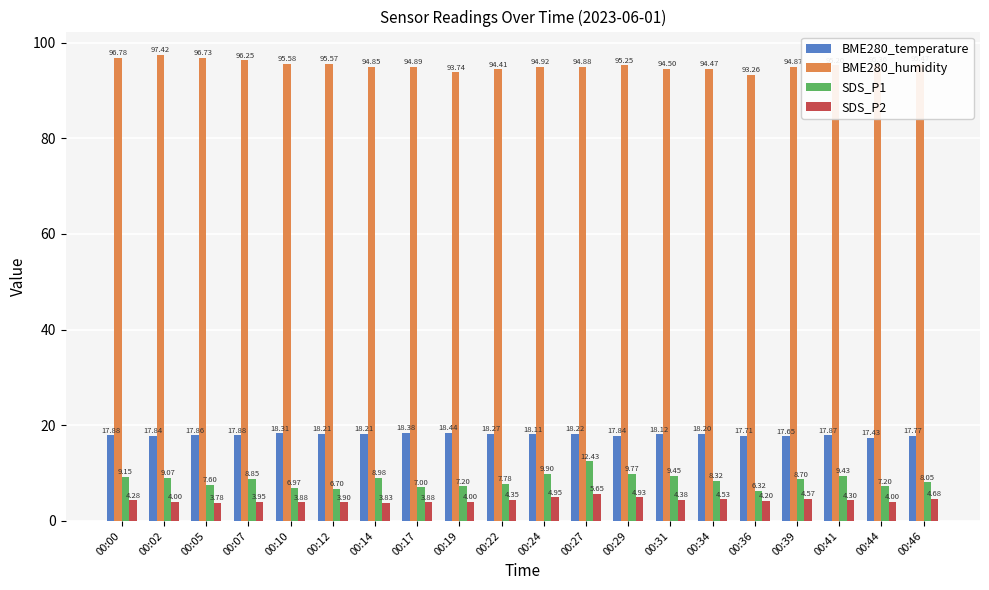

Is the value of SDS_P1 at 00:22 greater than the value of BME280_humidity at 00:46?

No